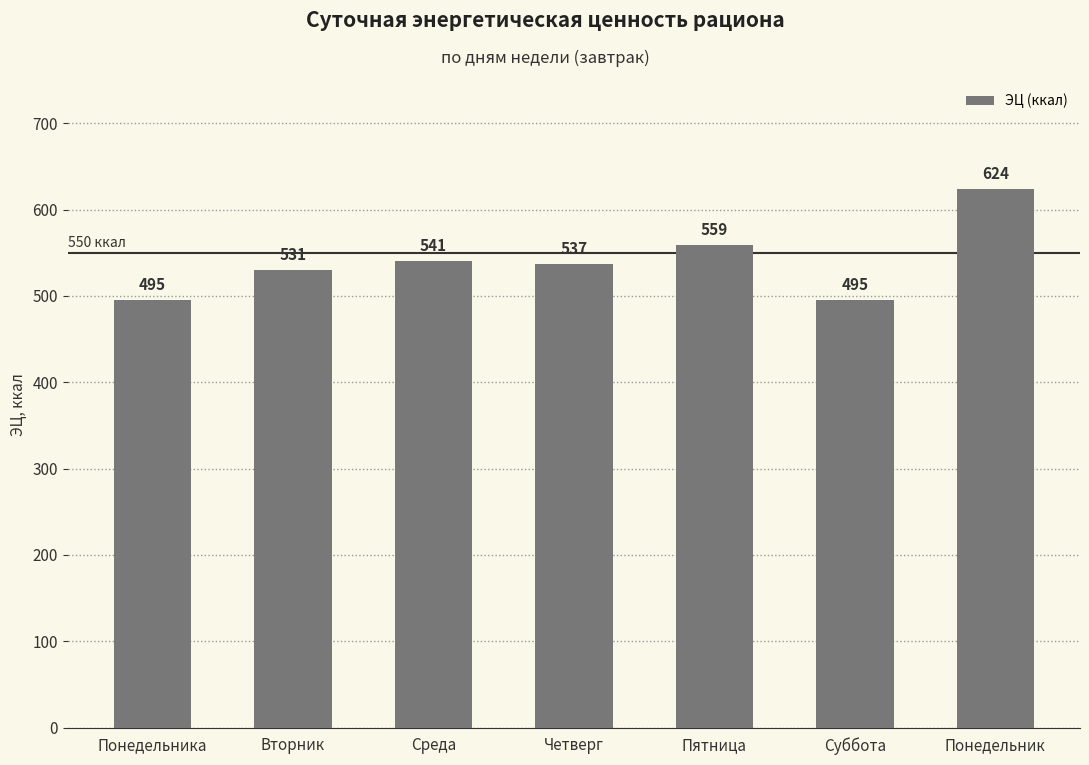

What is the value of the 5th bar from the left?

559.2